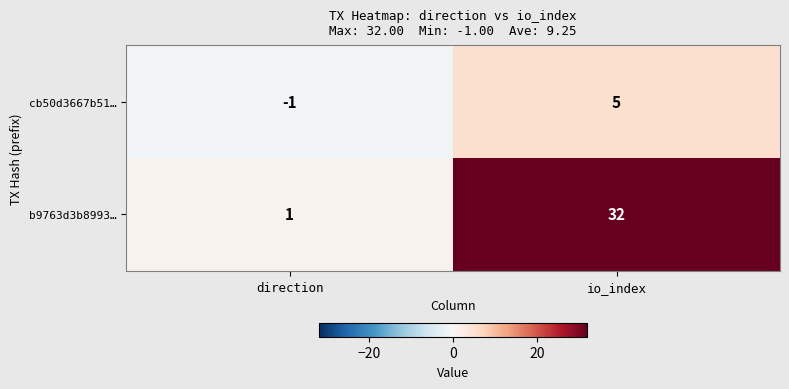

At how many categories does at least one series exceed 13?

1